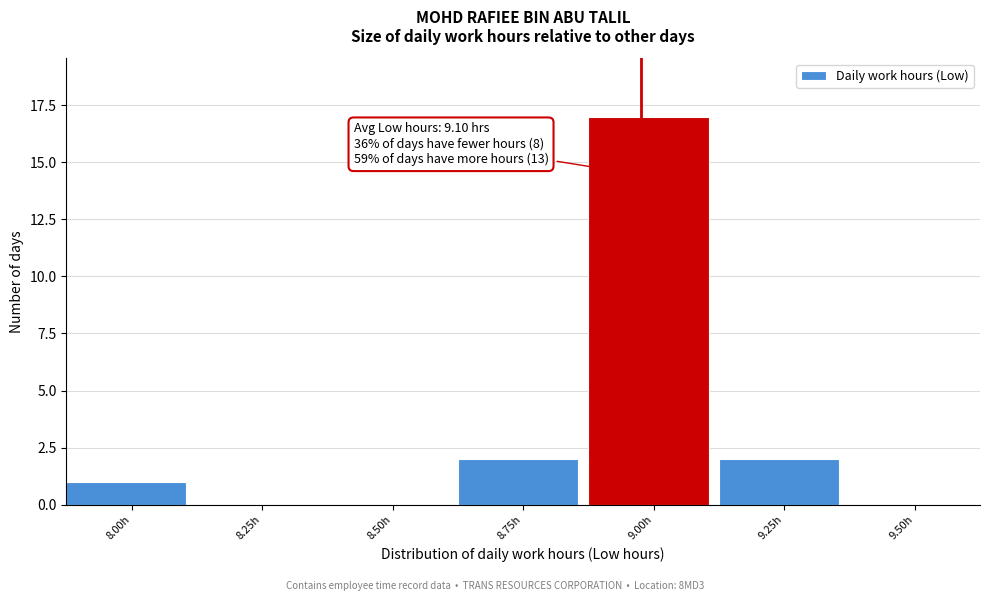

Reading left to right, list all the values displayed in this chart.

8.00h=1	8.25h=0	8.50h=0	8.75h=2	9.00h=17	9.25h=2	9.50h=0